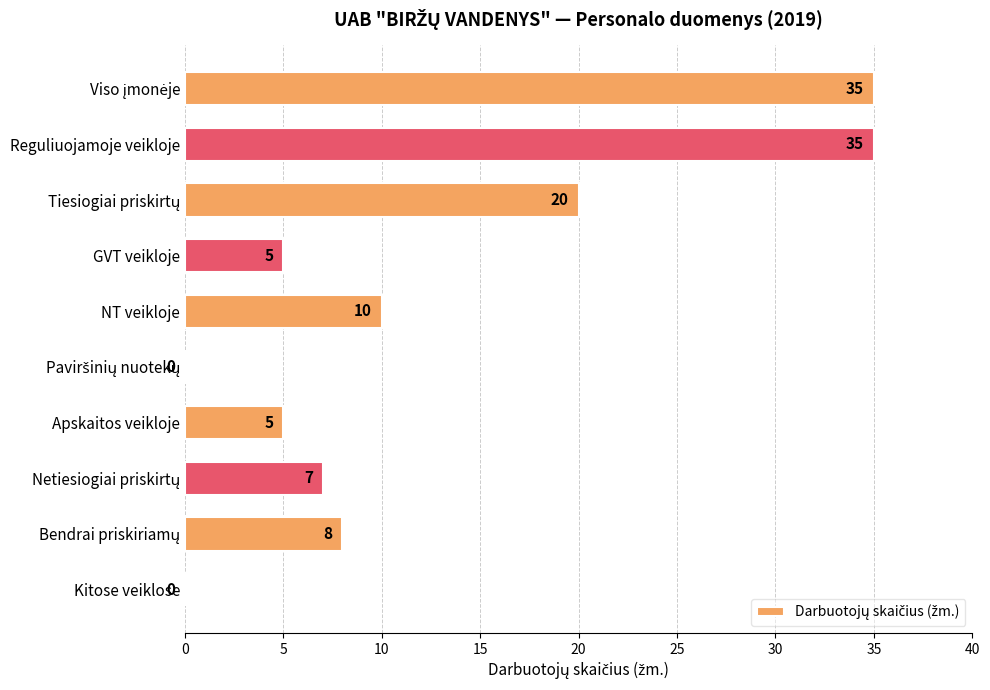

What is the change in value from Reguliuojamoje veikloje to Apskaitos veikloje?

-30